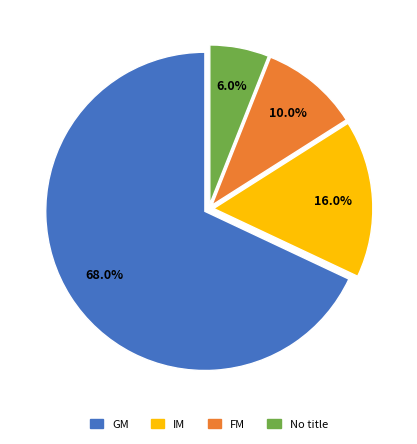

Rank the categories by value from highest to lowest.

GM, IM, FM, No title